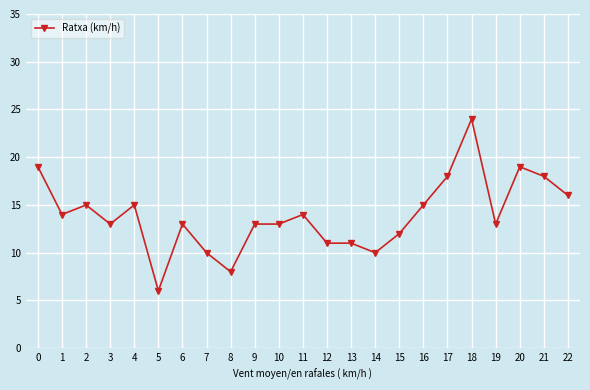

Reading left to right, extract all data points from this chart.

19	14	15	13	15	6	13	10	8	13	13	14	11	11	10	12	15	18	24	13	19	18	16